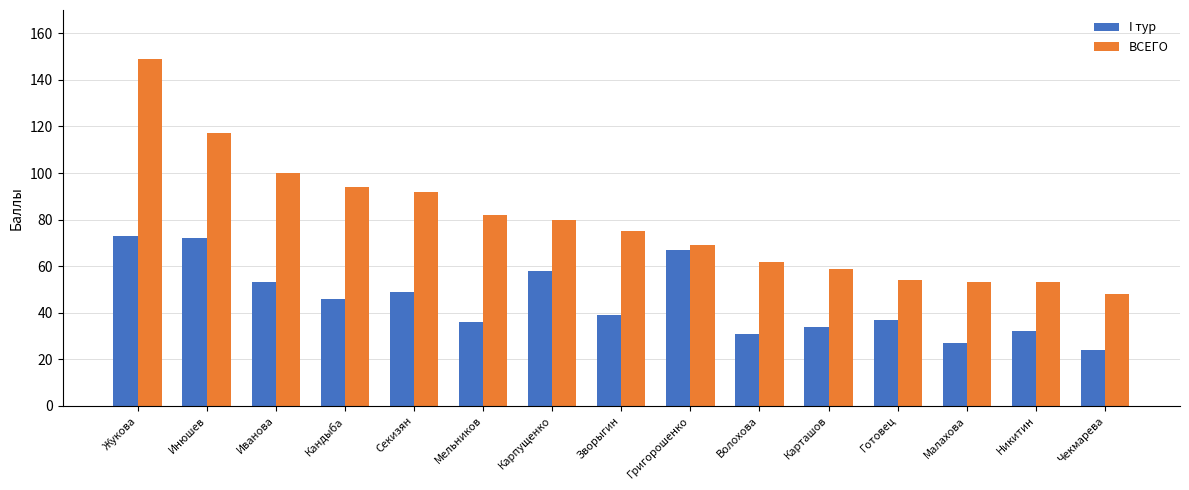

Reading right to left, what are all the values shown in this chart?

I тур: Чекмарева=24	Никитин=32	Малахова=27	Готовец=37	Карташов=34	Волохова=31	Григорошенко=67	Зворыгин=39	Карпущенко=58	Мельников=36	Секизян=49	Кандыба=46	Иванова=53	Инюшев=72	Жукова=73
ВСЕГО: Чекмарева=48	Никитин=53	Малахова=53	Готовец=54	Карташов=59	Волохова=62	Григорошенко=69	Зворыгин=75	Карпущенко=80	Мельников=82	Секизян=92	Кандыба=94	Иванова=100	Инюшев=117	Жукова=149